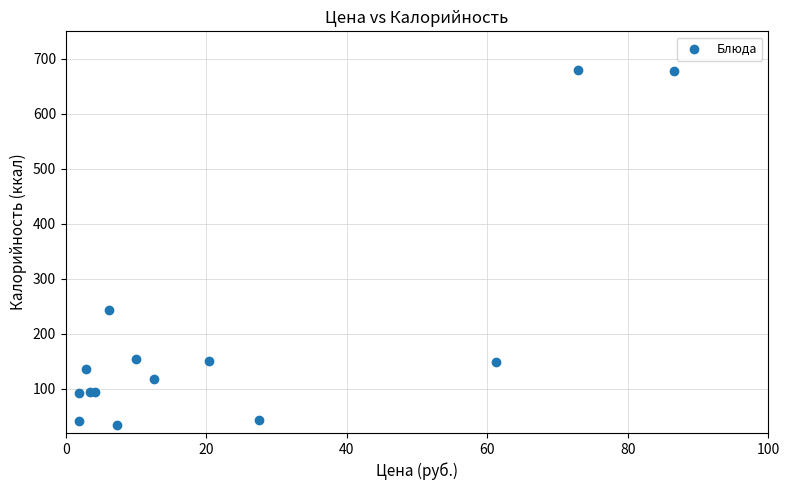

What Y value in the scatter plot is closest to 357?

244.0